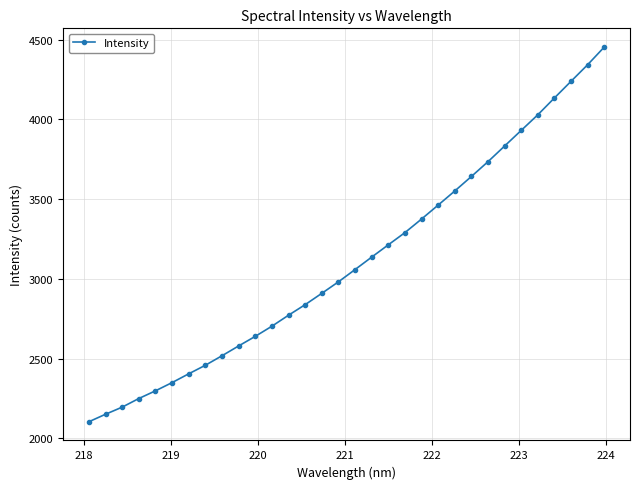

What is the average value?

3112.0